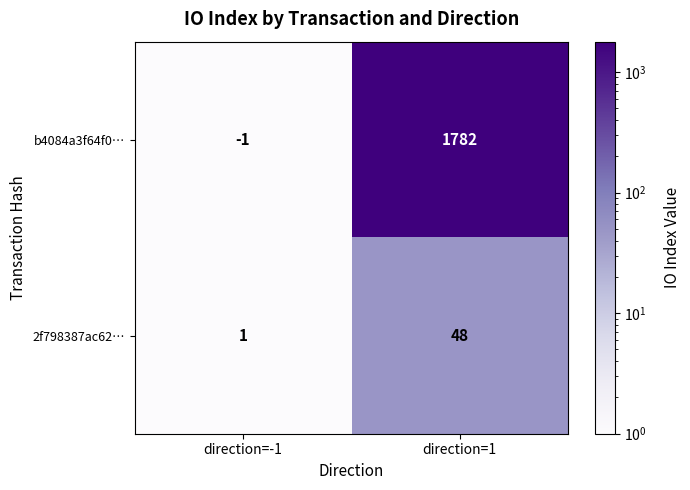

What is the total value across all series at direction=-1?

0